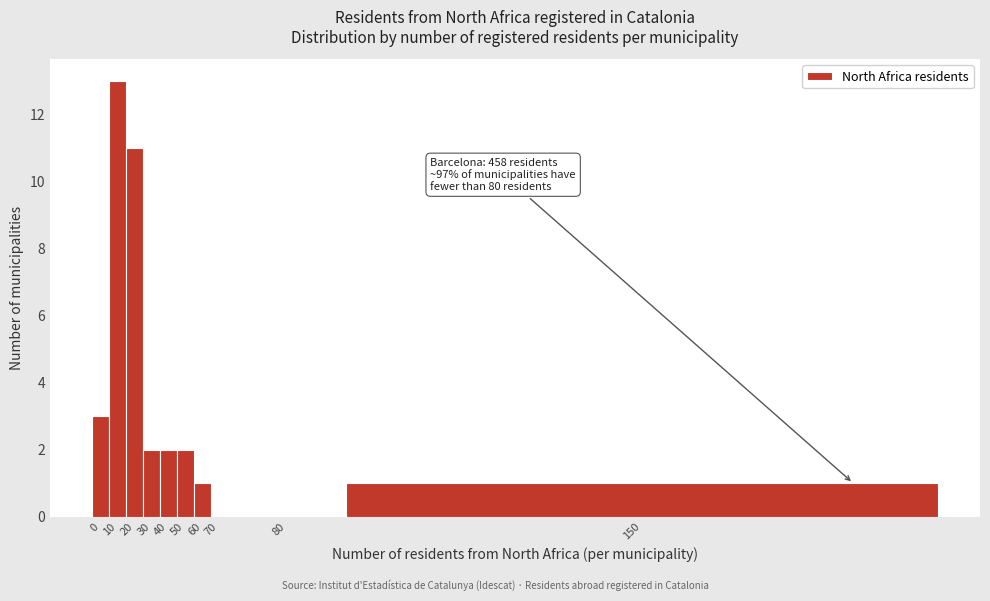

Reading left to right, what are all the values shown in this chart?

0=3	10=13	20=11	30=2	40=2	50=2	60=1	70=0	80=0	150=1